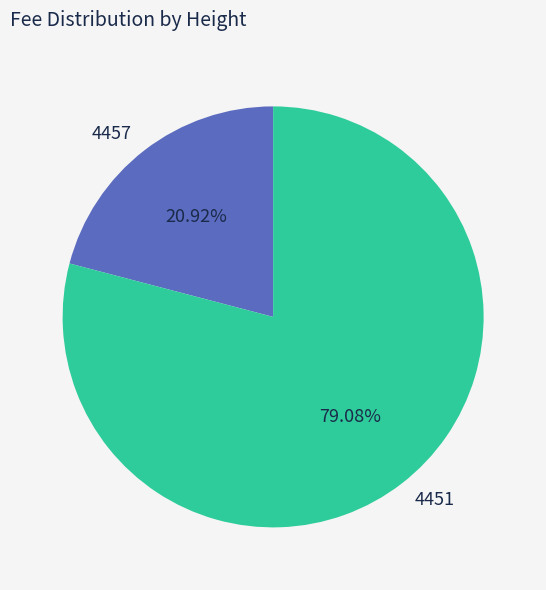

What is the ratio of the value at 4451 to the value at 4457?

3.8